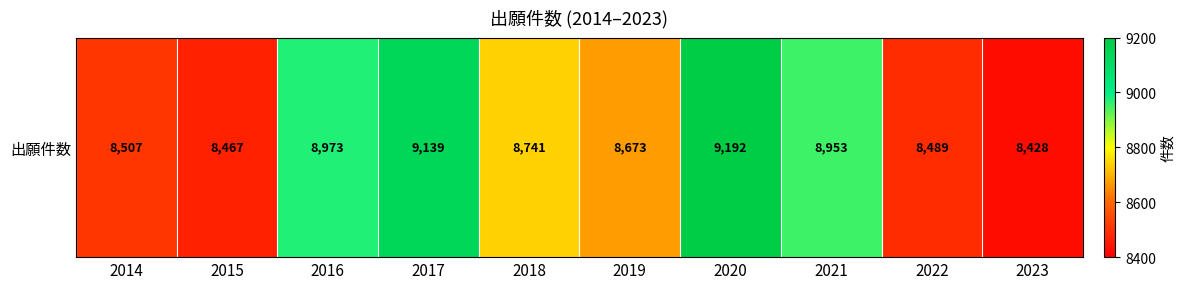

How many data points are above 8741?

4